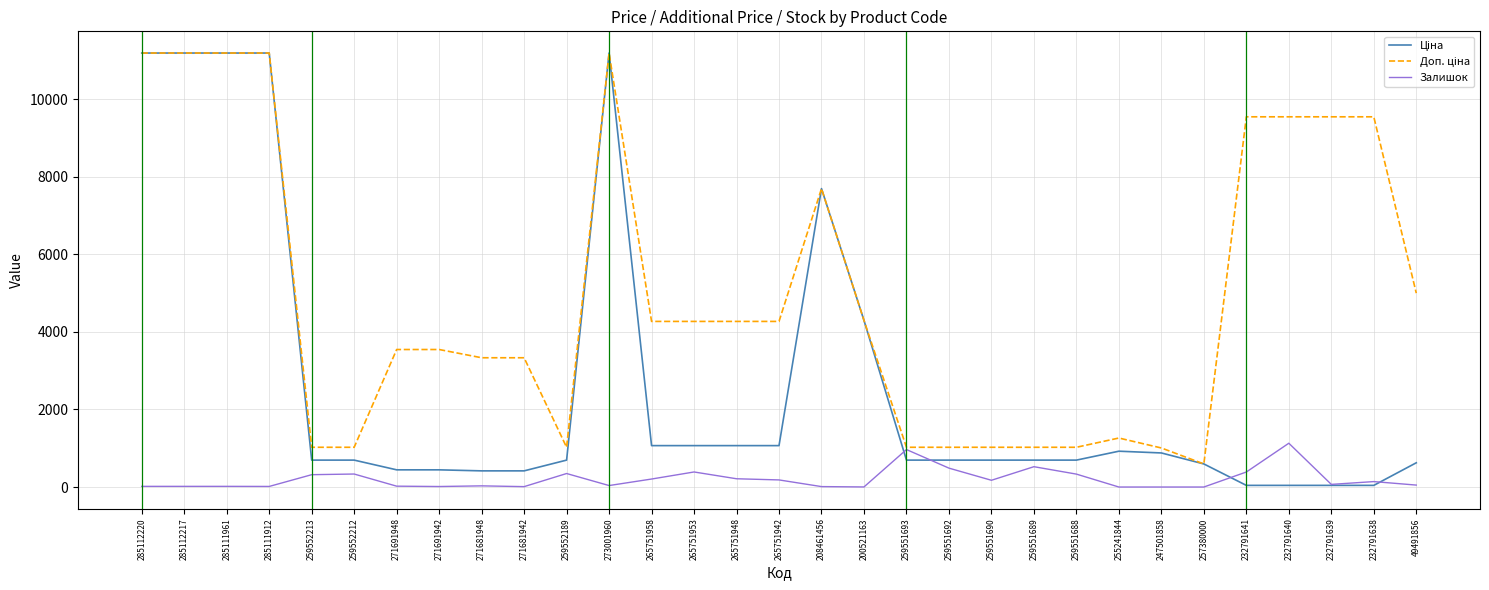

What is the difference between the highest and lowest values at 265751953?

3881.4